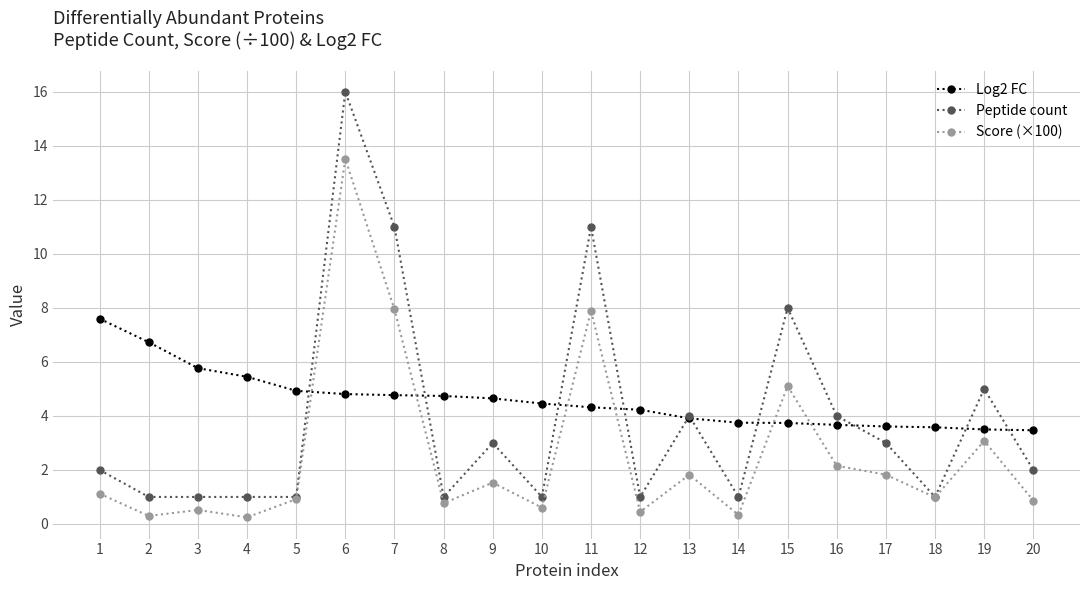

What is the difference between the highest and lowest values at 20?

2.6